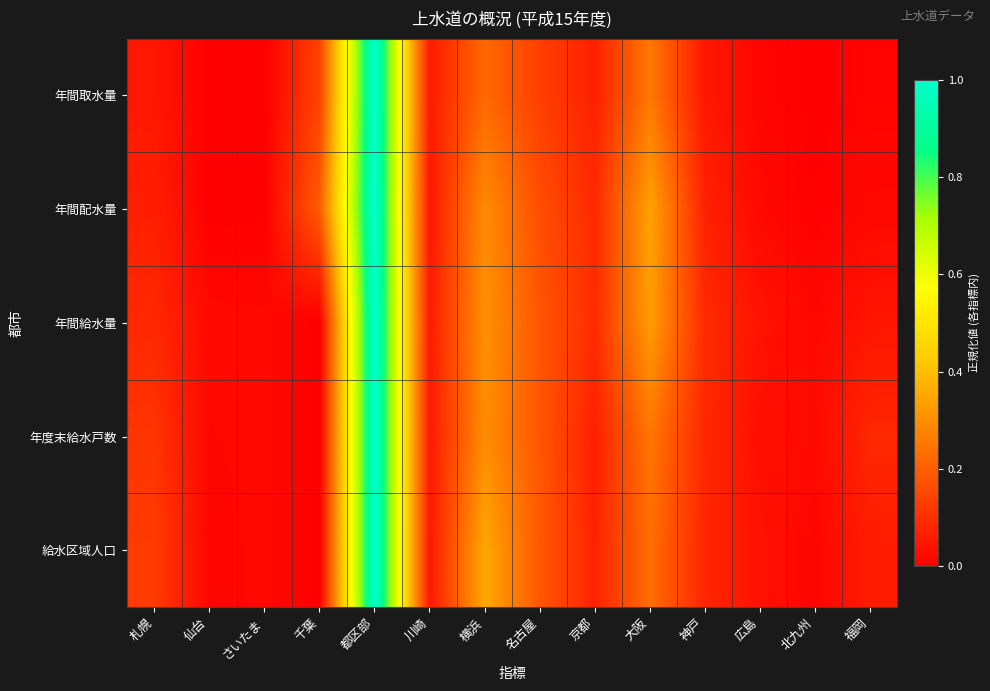

Count the number of categories in the chart.

14